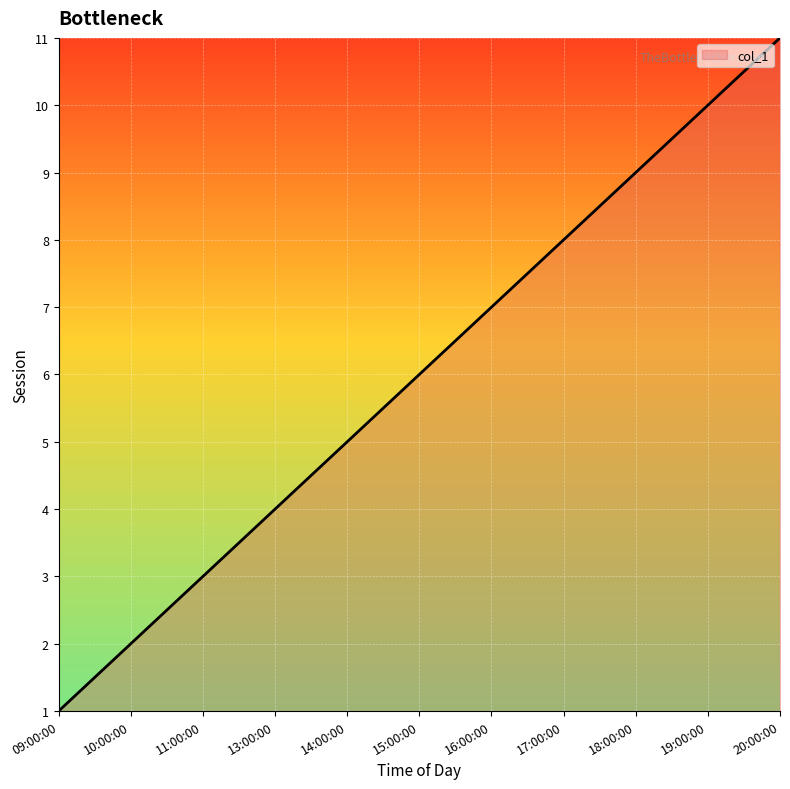

True or false: the data has more than 1 interior local peaks.

False